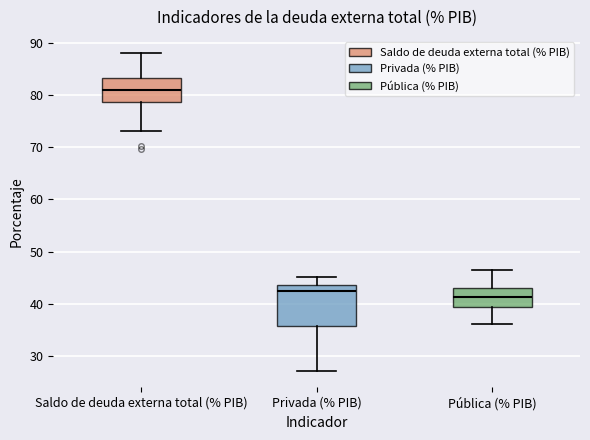

Reading left to right, transcribe this box plot: for each box, give where its median line is, the range the box spans, and where its two whiskers end, as read against the y-axis. The values are not printed on the chart, so give them approximately, as read against the axis.

Saldo de deuda externa total (% PIB): median 81, box 79 to 83, whiskers 73 to 88
Privada (% PIB): median 42, box 36 to 44, whiskers 27 to 45
Pública (% PIB): median 41, box 39 to 43, whiskers 36 to 46